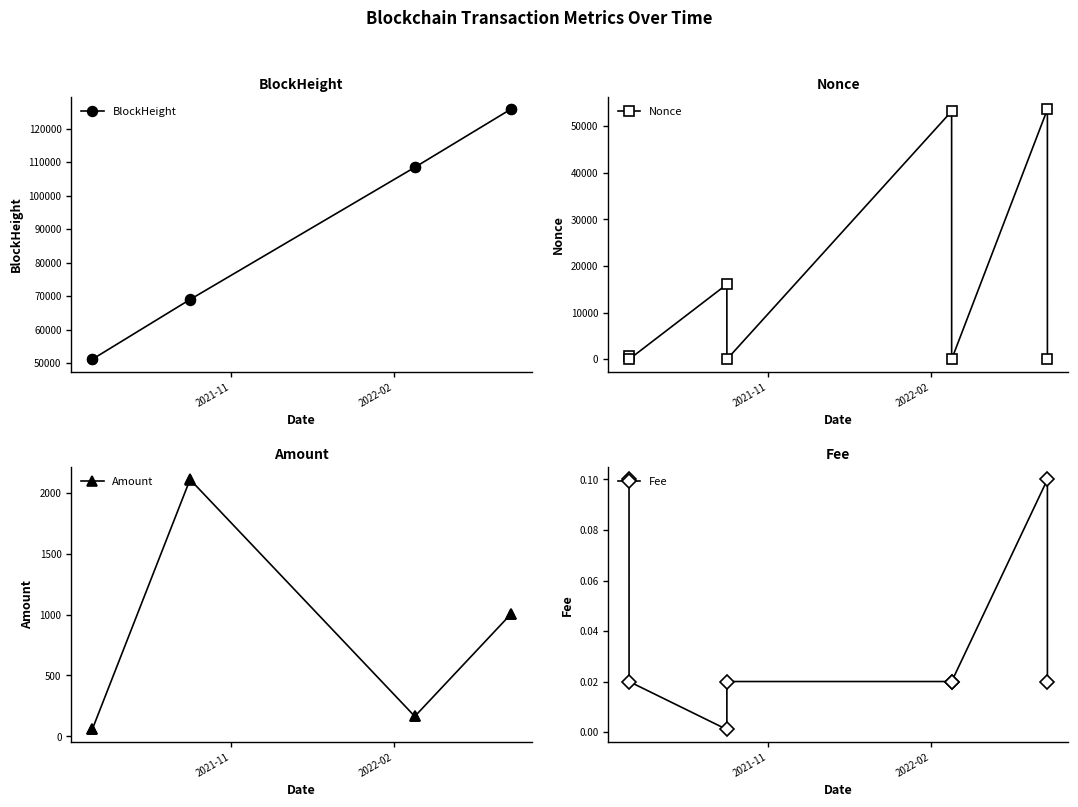

What is the value of the Nonce point at the 4th from the left?

1